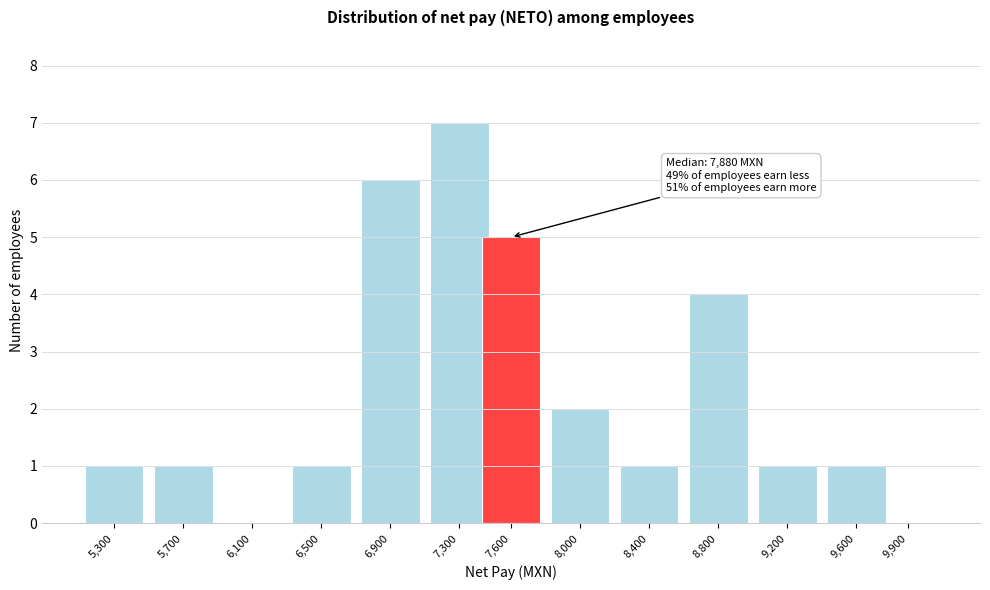

Reading right to left, list all the values displayed in this chart.

9,900=0	9,600=1	9,200=1	8,800=4	8,400=1	8,000=2	7,600=5	7,300=7	6,900=6	6,500=1	6,100=0	5,700=1	5,300=1